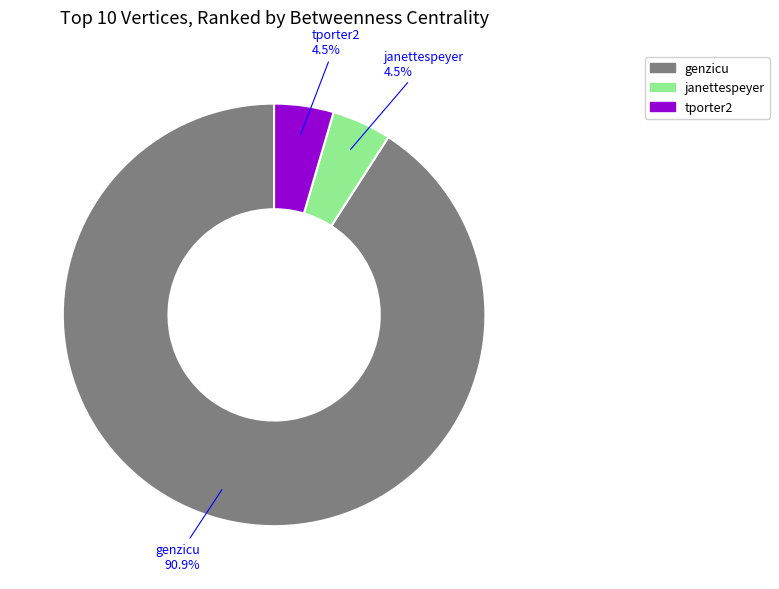

Is there a majority slice in this chart?

Yes